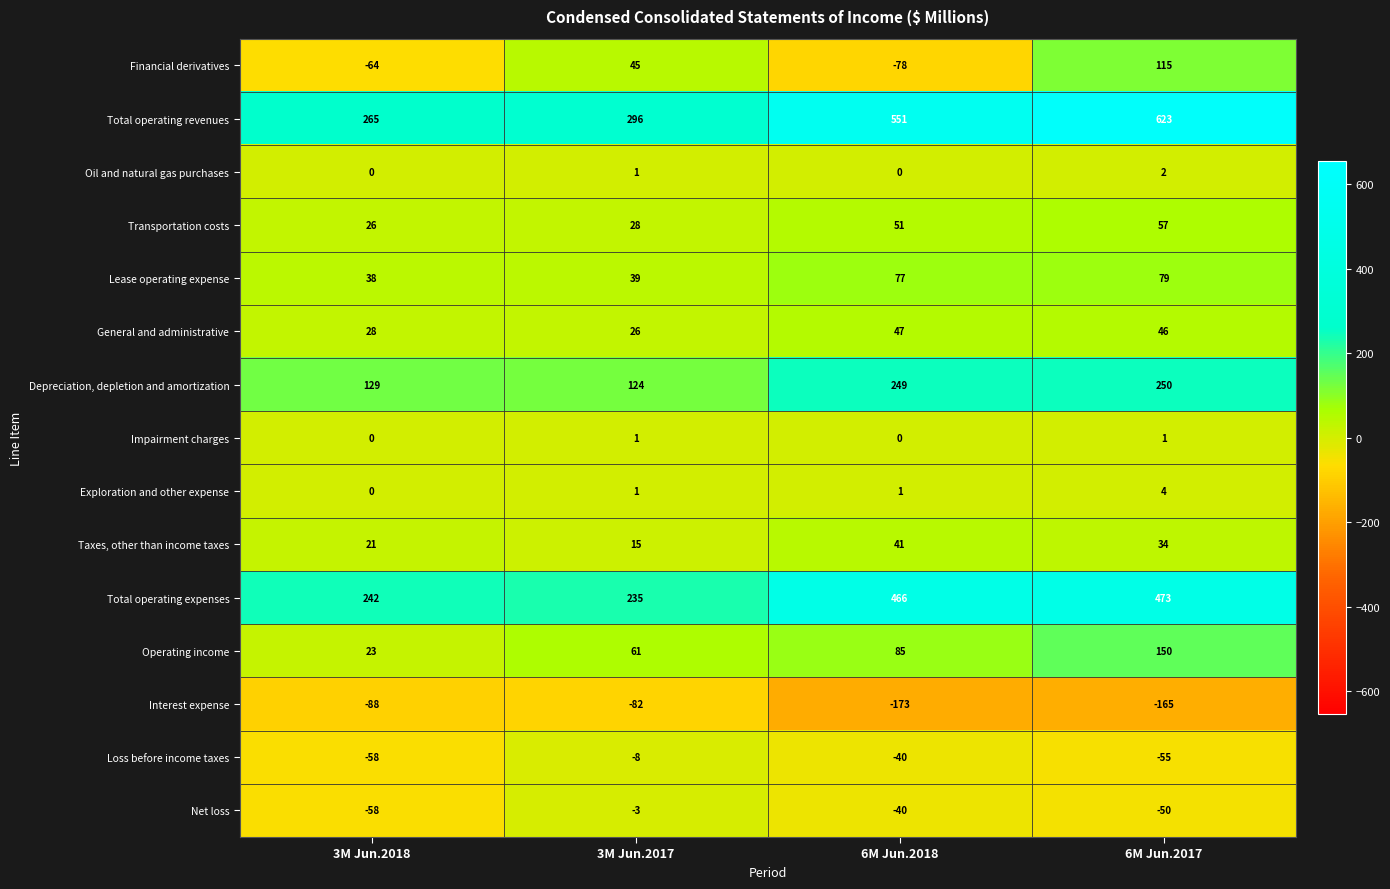

List the series in order of their peak value, highest first.

Total operating revenues, Total operating expenses, Depreciation, depletion and amortization, Operating income, Financial derivatives, Lease operating expense, Transportation costs, General and administrative, Taxes, other than income taxes, Exploration and other expense, Oil and natural gas purchases, Impairment charges, Net loss, Loss before income taxes, Interest expense